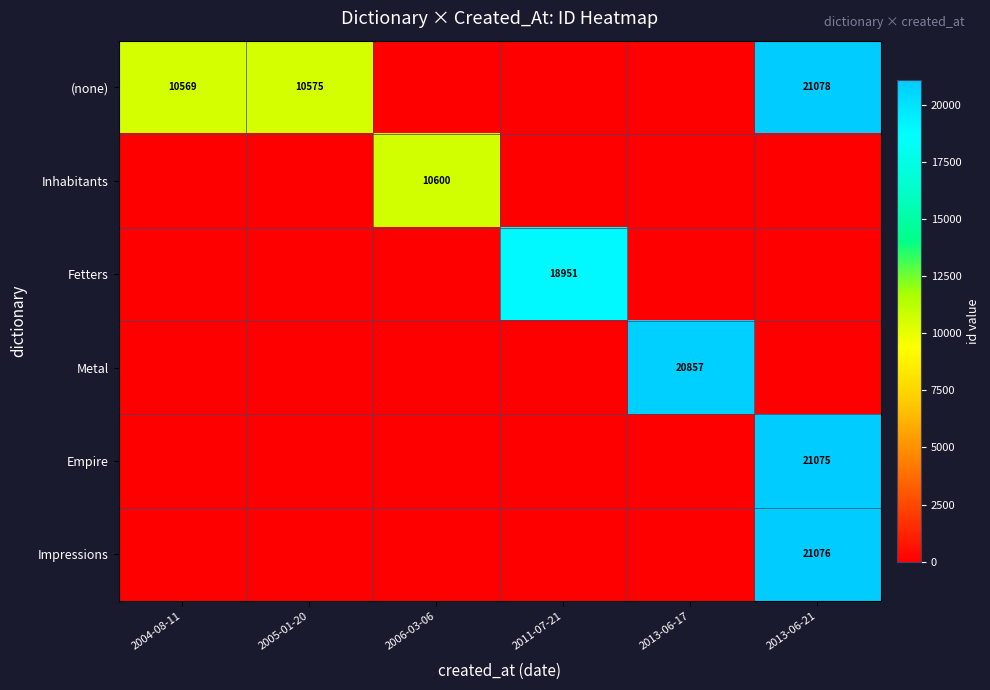

What is the total value across all series at 2006-03-06?

10600.0